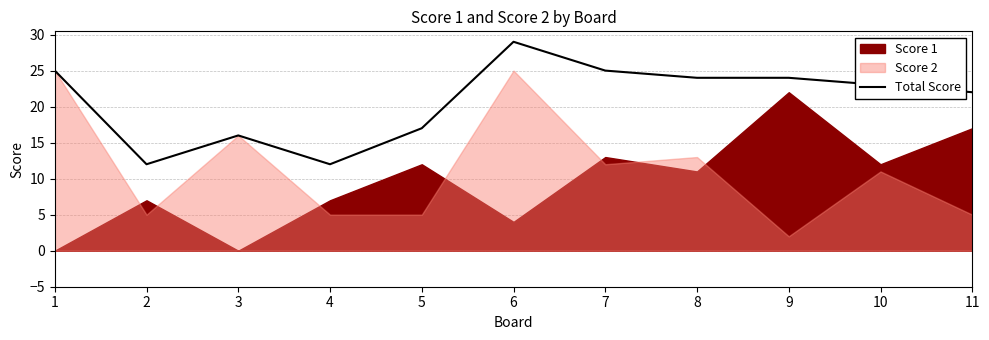

How many values are below 23?

5